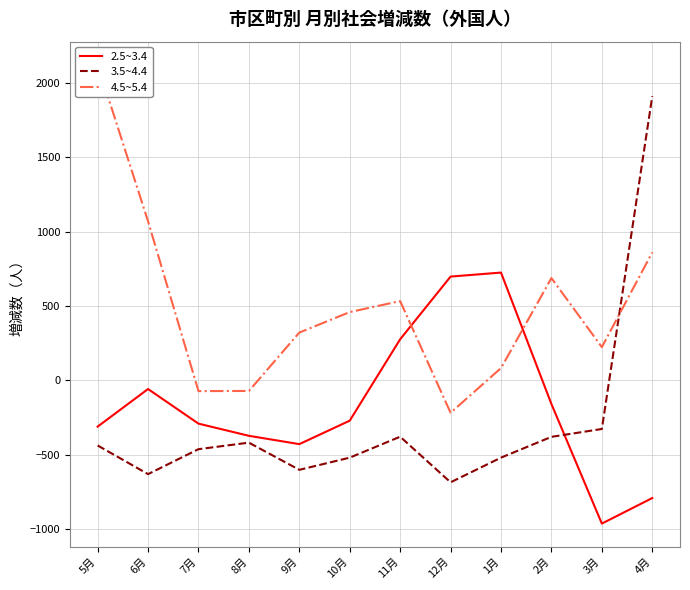

What is the value of the 4.5~5.4 point at the 9th from the left?

82